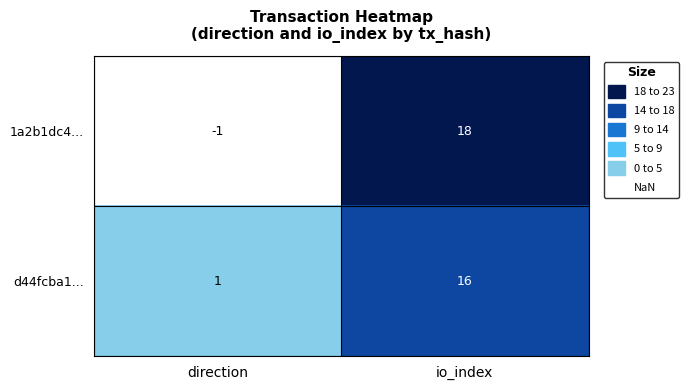

Between direction and io_index, which series saw the biggest shift?

1a2b1dc4...